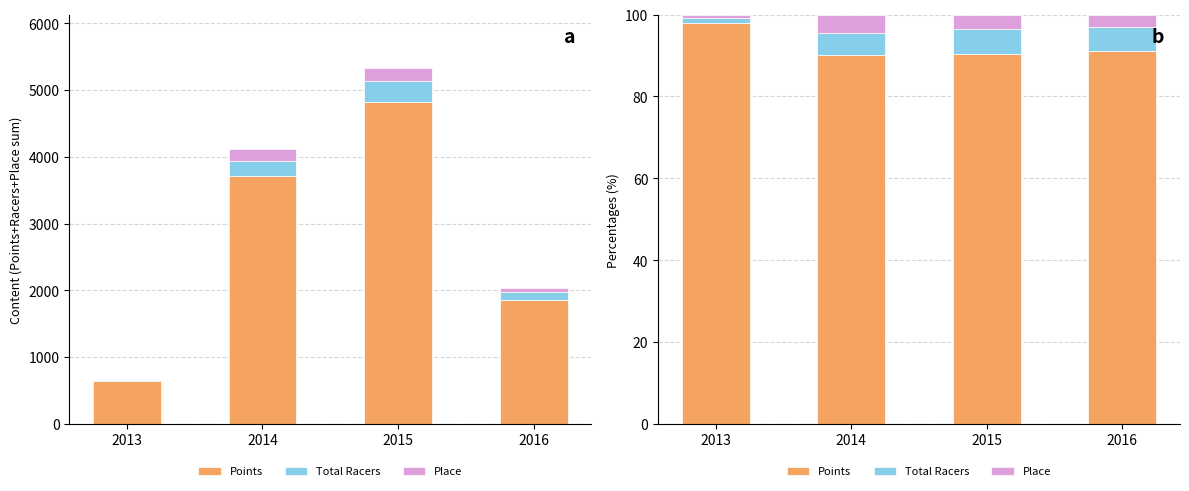

What is the value of the Place bar at the 3rd from the left?

3.6